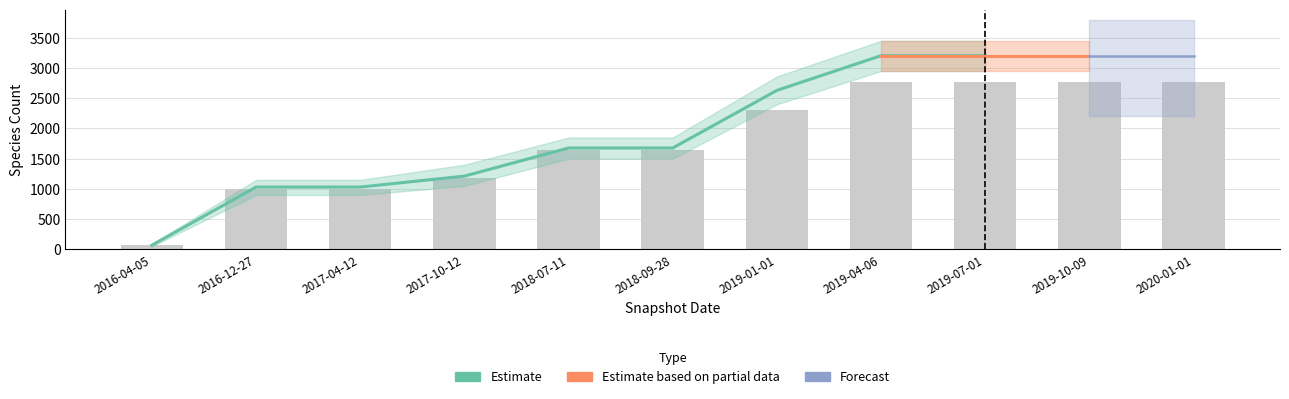

What is the total value across all series at 2017-10-12?

1212